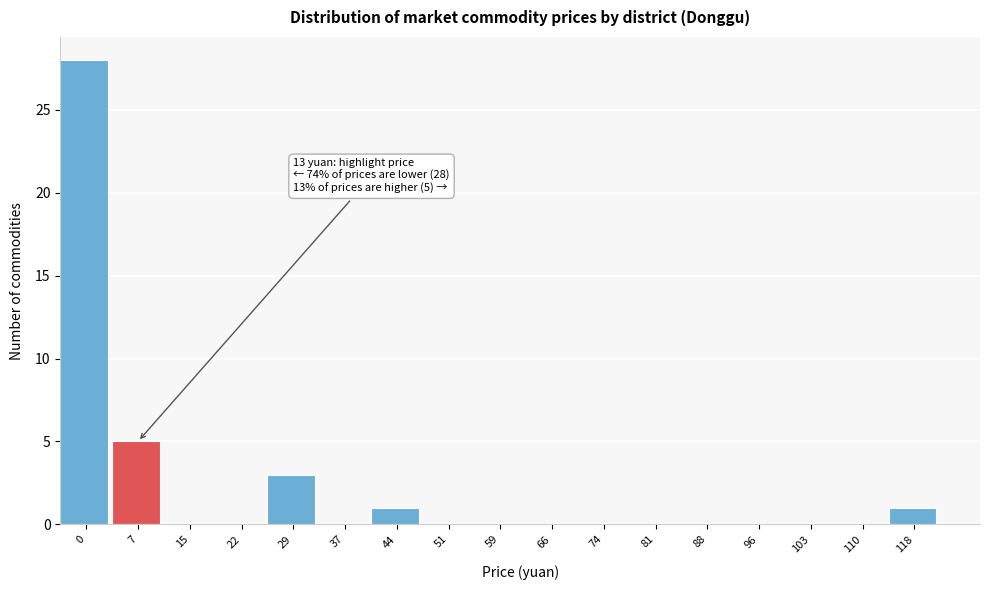

Reading right to left, extract all data points from this chart.

118=1	110=0	103=0	96=0	88=0	81=0	74=0	66=0	59=0	51=0	44=1	37=0	29=3	22=0	15=0	7=5	0=28